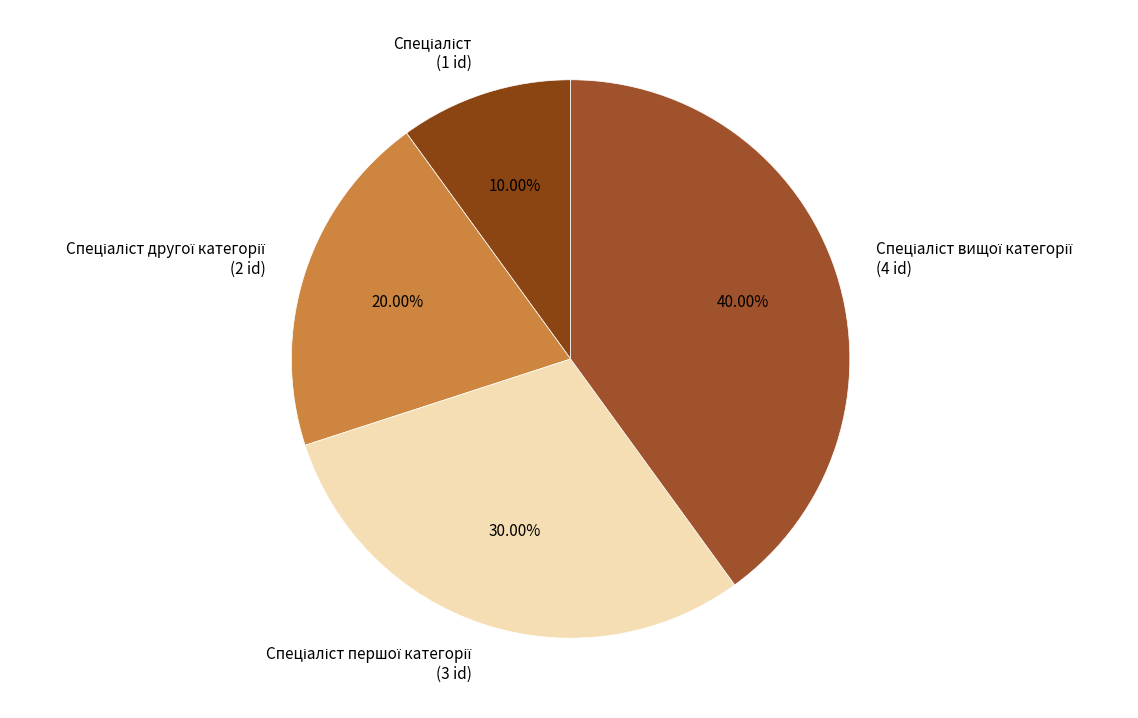

Is there a majority slice in this chart?

No